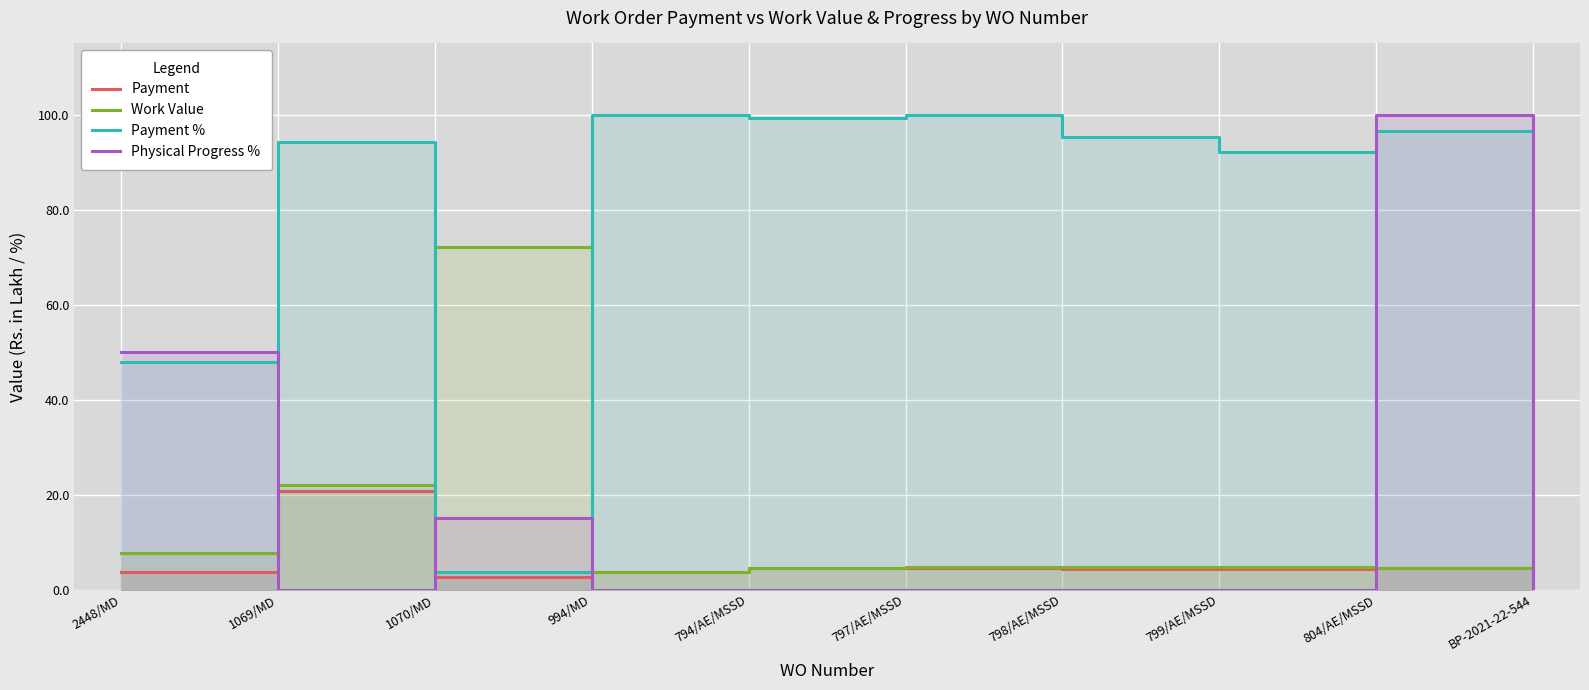

True or false: Payment % has more than 0 interior local peaks.

True